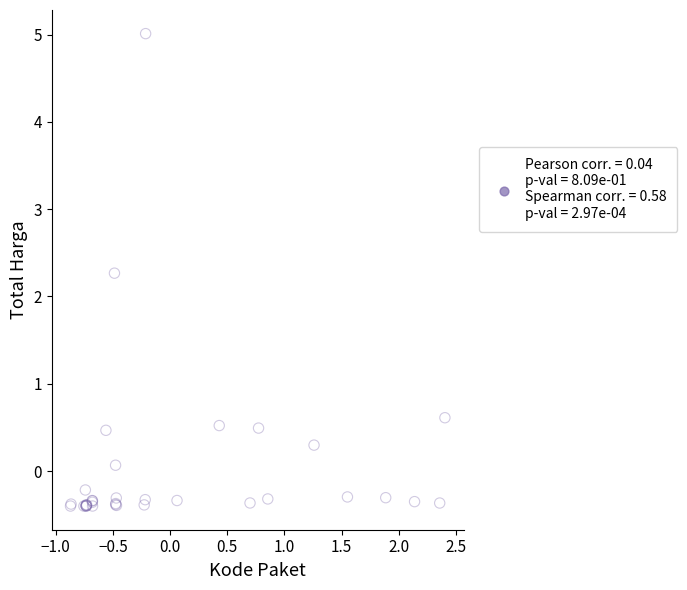

What Y value in the scatter plot is closest to 2?

2.3